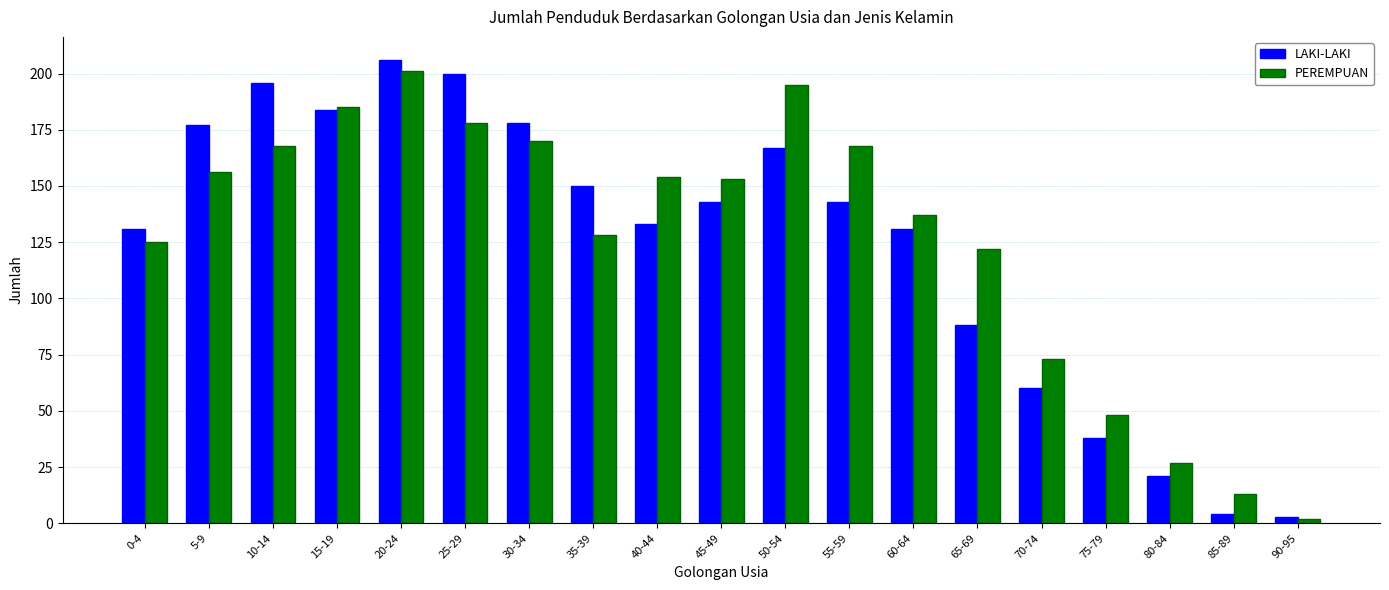

What is the difference between the maximum and minimum values in the PEREMPUAN series?

199